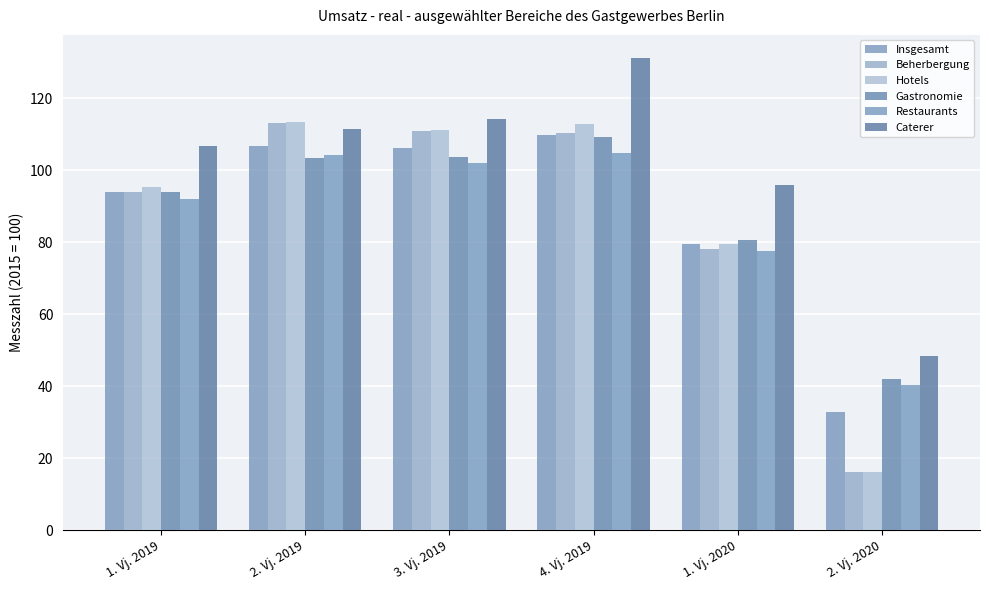

What is the sum of the Hotels values at 2. Vj. 2020 and 3. Vj. 2019?

127.2